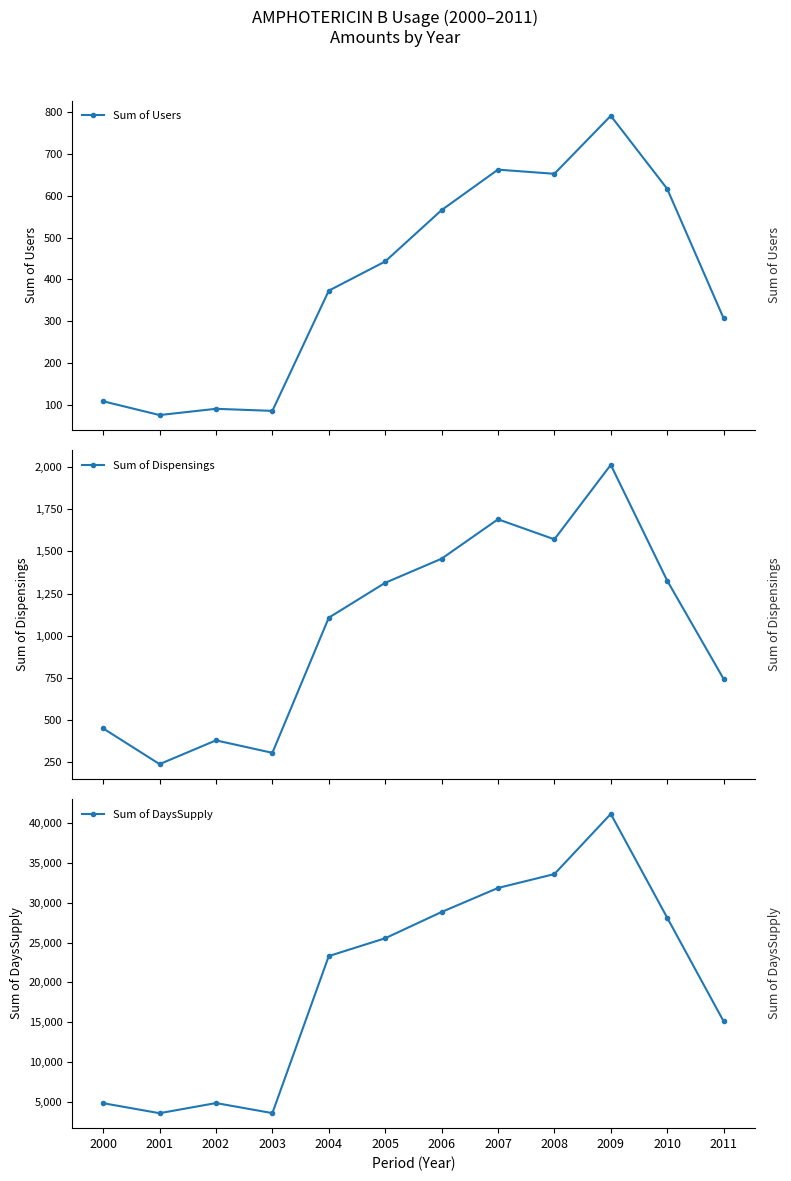

Is it true that Sum of Dispensings equals 305 at 2003?

True